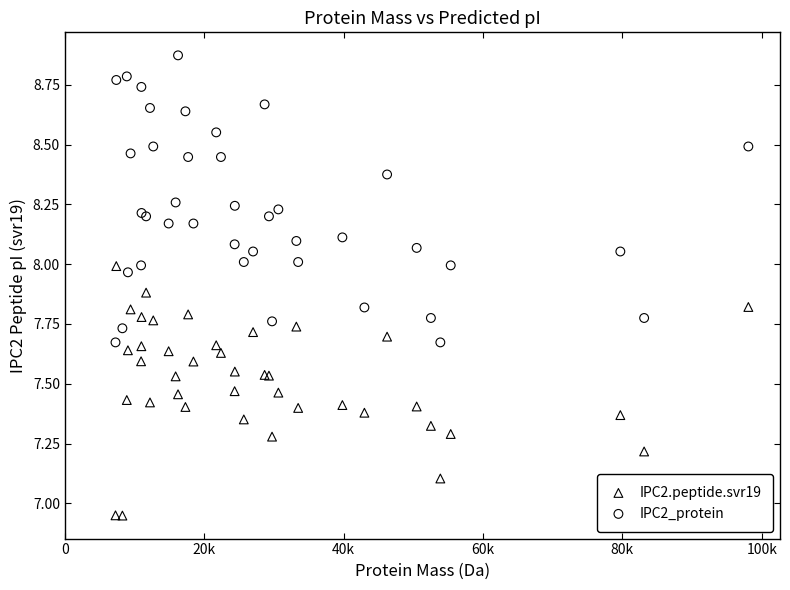

Which series reaches the maximum Y coordinate?

IPC2_protein